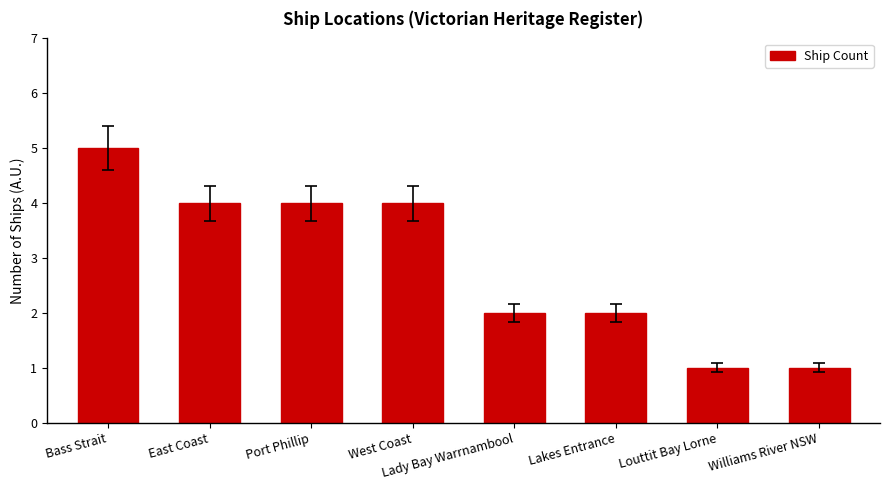

Count the number of categories in the chart.

8